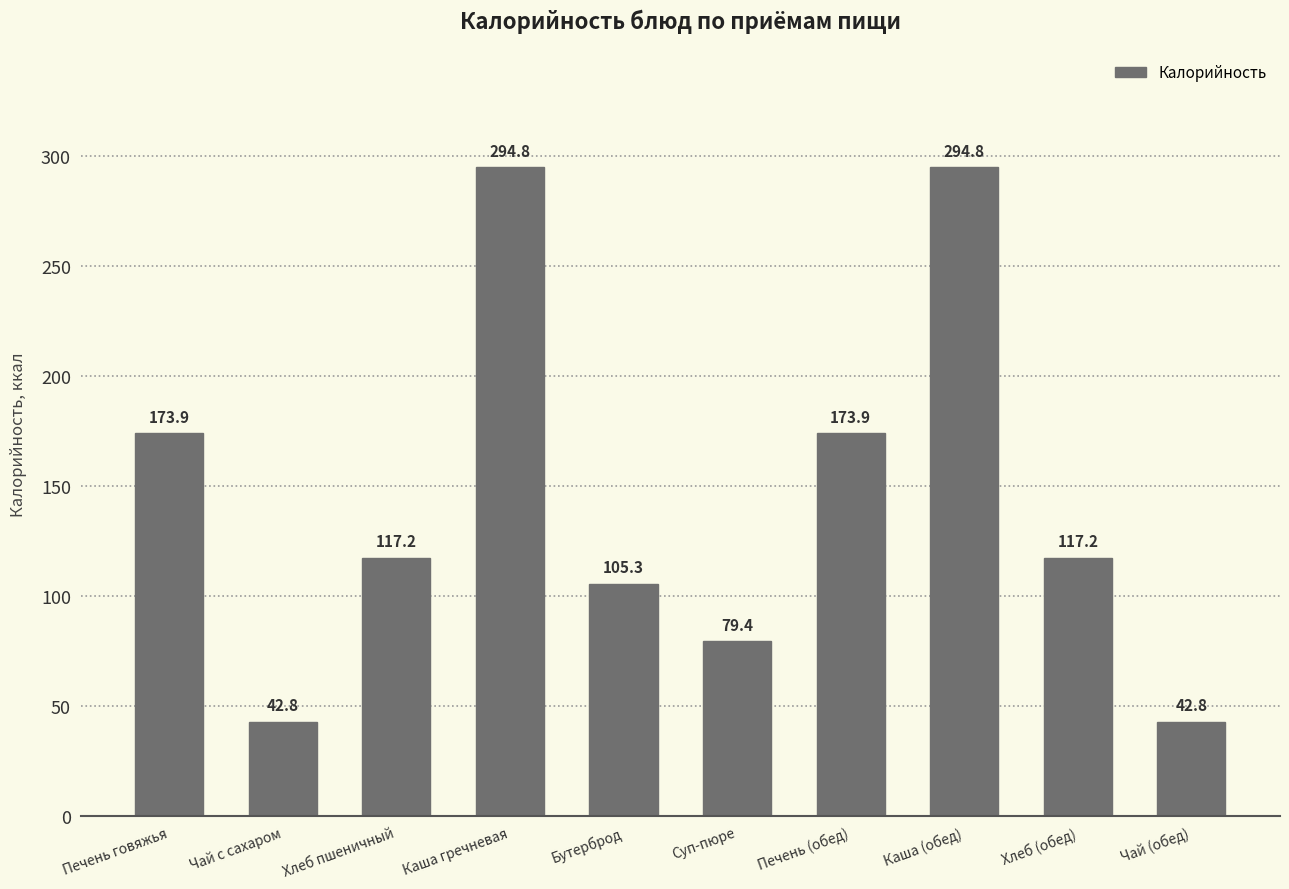

Approximately how many times larger is the value at Чай (обед) compared to Печень (обед)?

0.2